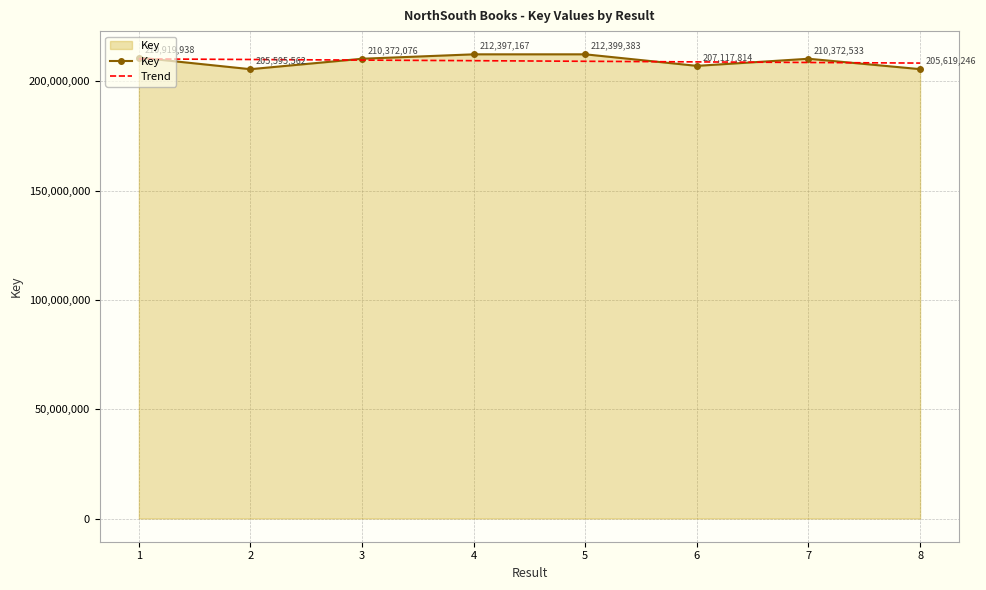

Between 2 and 3, which series saw the biggest shift?

Key